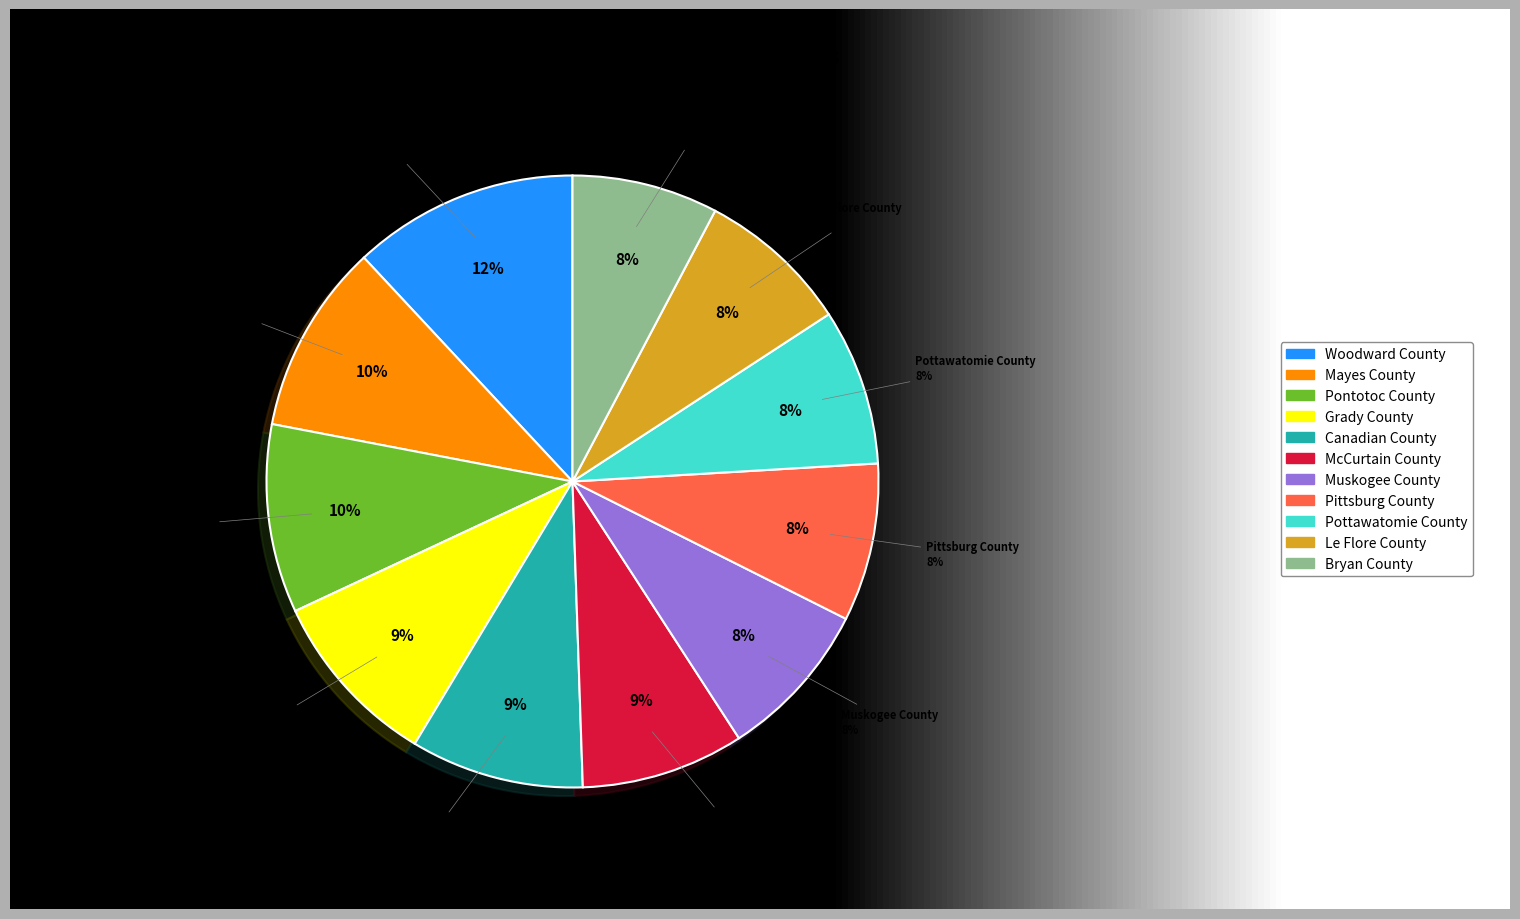

What percentage is the Muskogee County slice, to the nearest percent?

8%